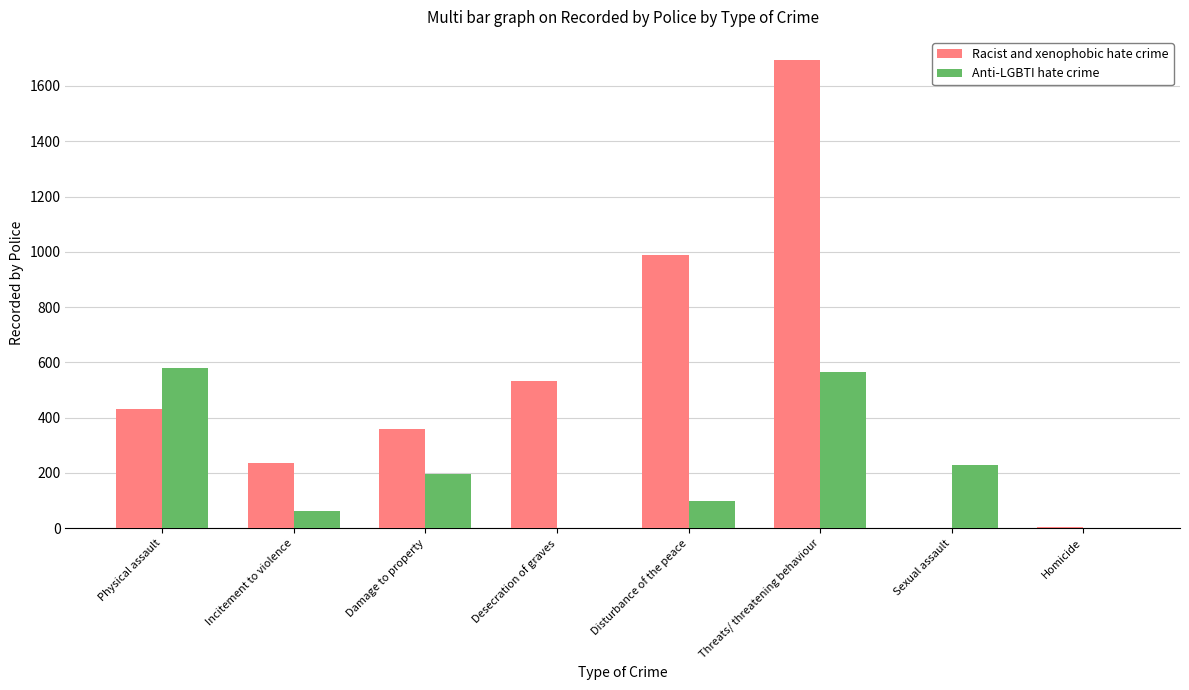

What is the difference between the Anti-LGBTI hate crime values at Disturbance of the peace and Sexual assault?

130